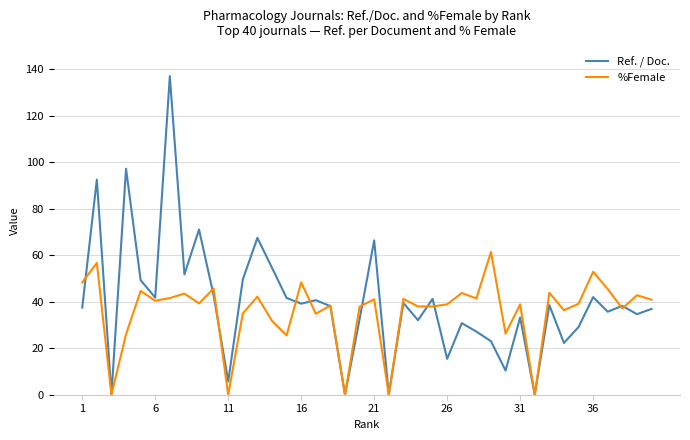

Count the number of data series in this chart.

2